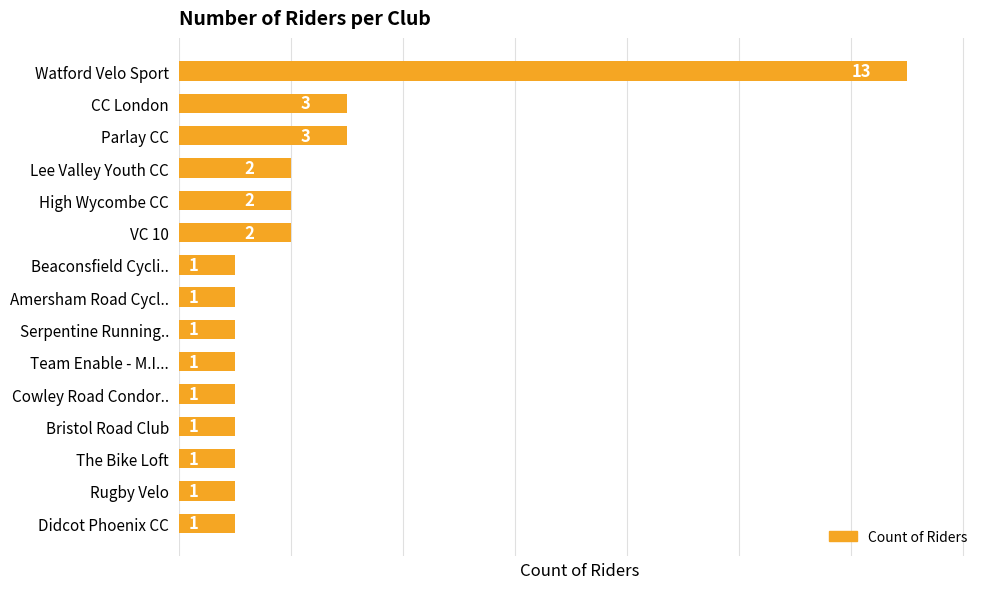

True or false: the data shows 0 at Rugby Velo.

False